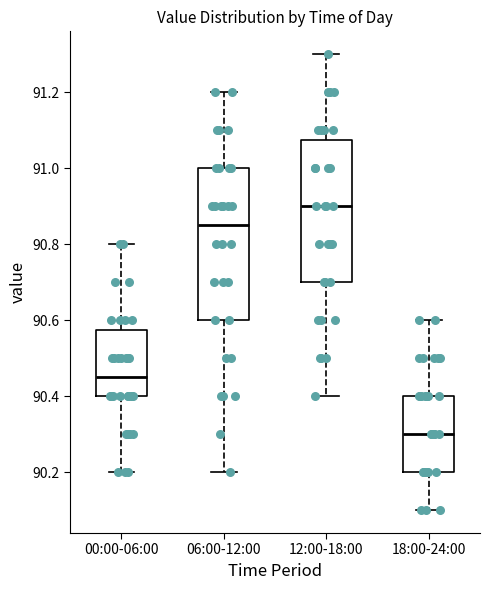

Which box's median line is the highest?

12:00-18:00